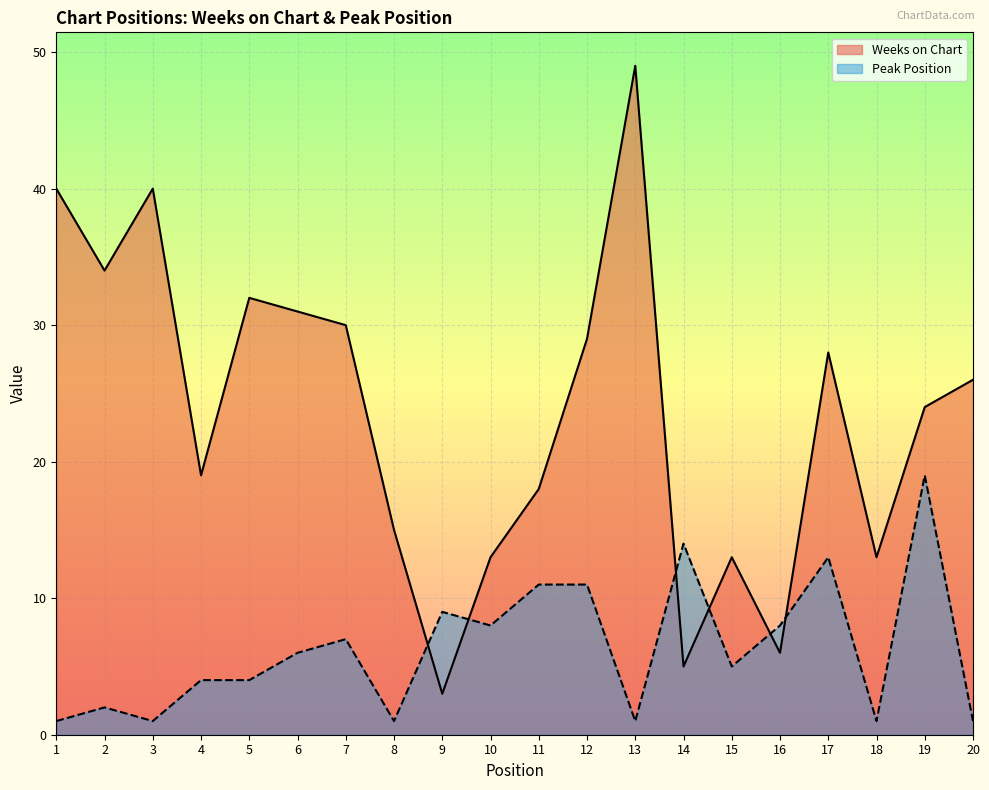

Reading left to right, what are all the values shown in this chart?

Weeks on Chart: 40	34	40	19	32	31	30	15	3	13	18	29	49	5	13	6	28	13	24	26
Peak Position: 1	2	1	4	4	6	7	1	9	8	11	11	1	14	5	8	13	1	19	1